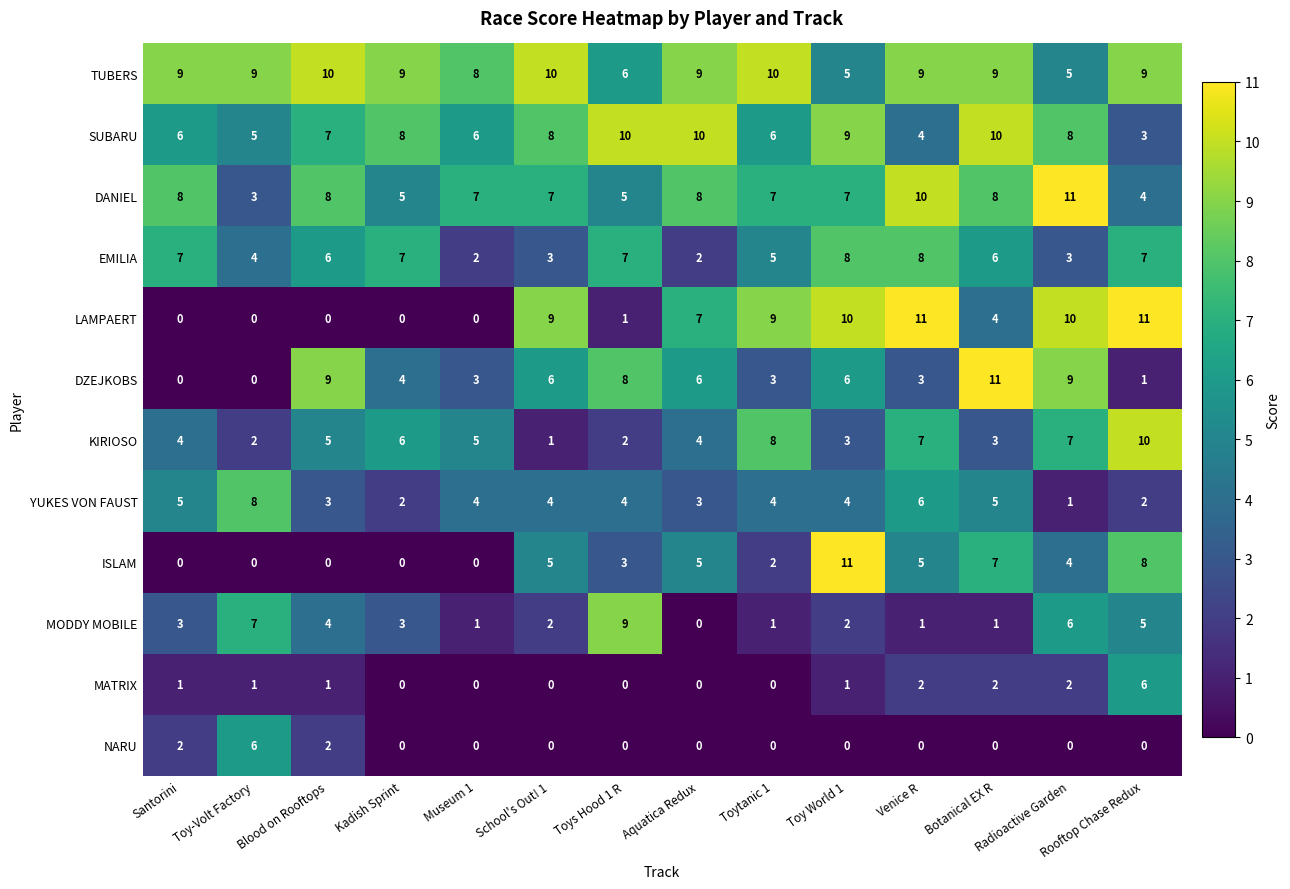

What is the total value across all series at Aquatica Redux?

54